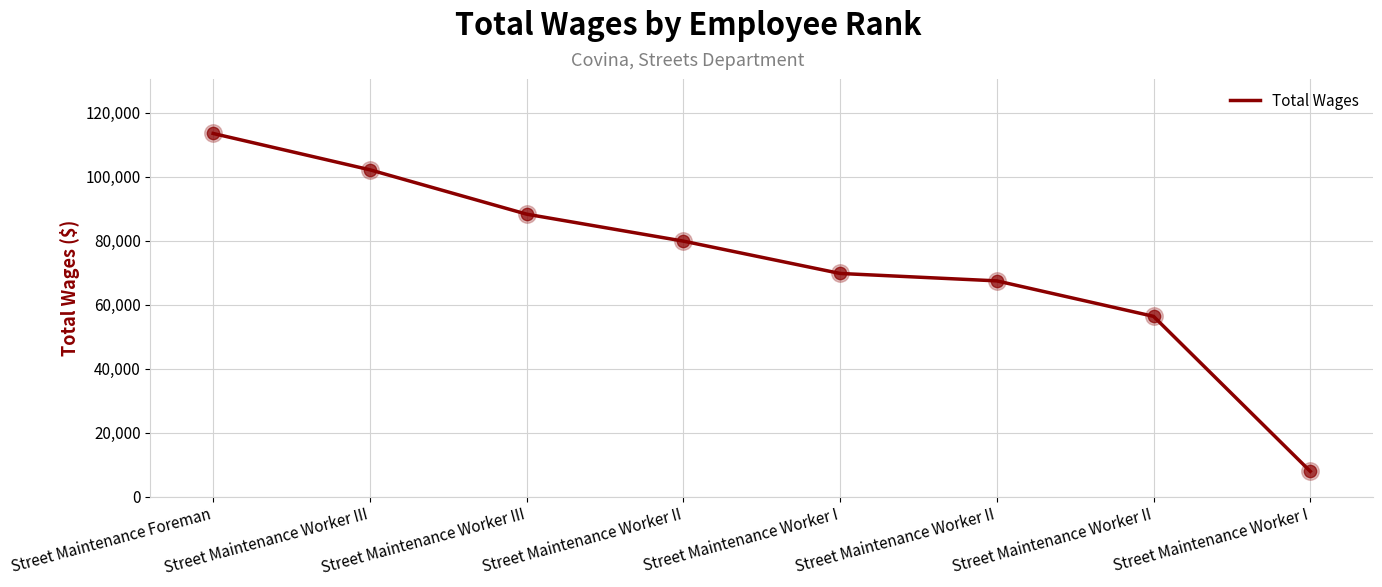

Does the chart have visible grid lines?

Yes